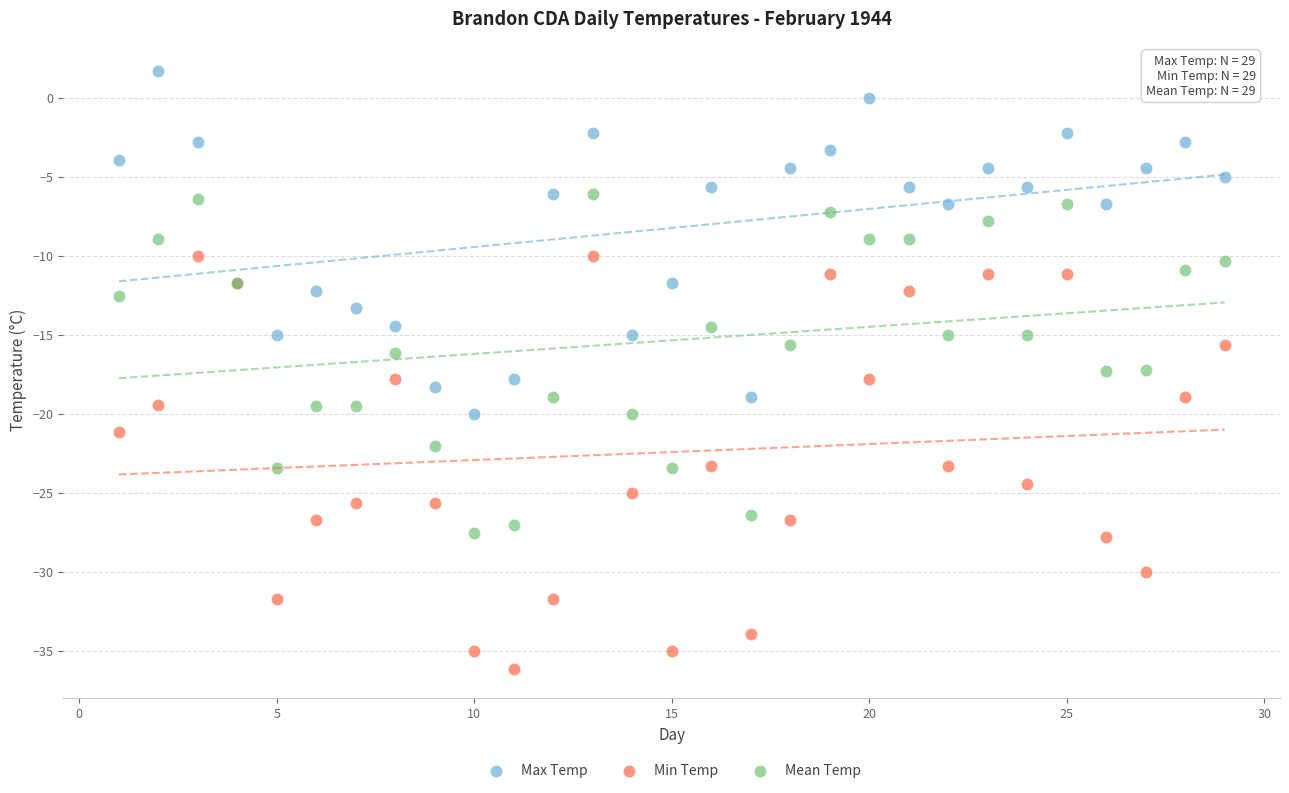

Which series reaches the maximum Y coordinate?

Max Temp